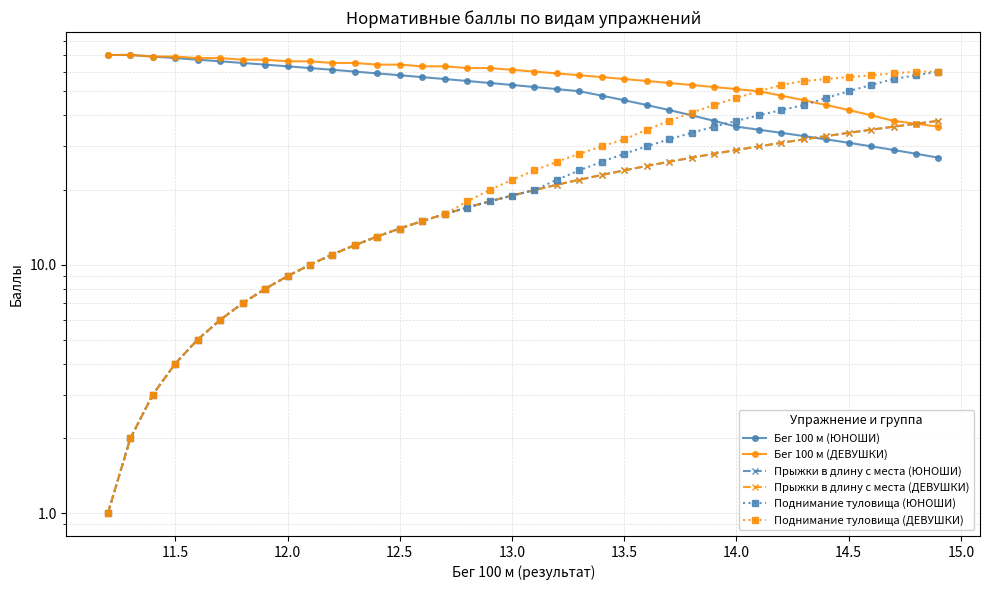

True or false: Бег 100 м (ДЕВУШКИ) and Поднимание туловища (ДЕВУШКИ) cross at least once.

False